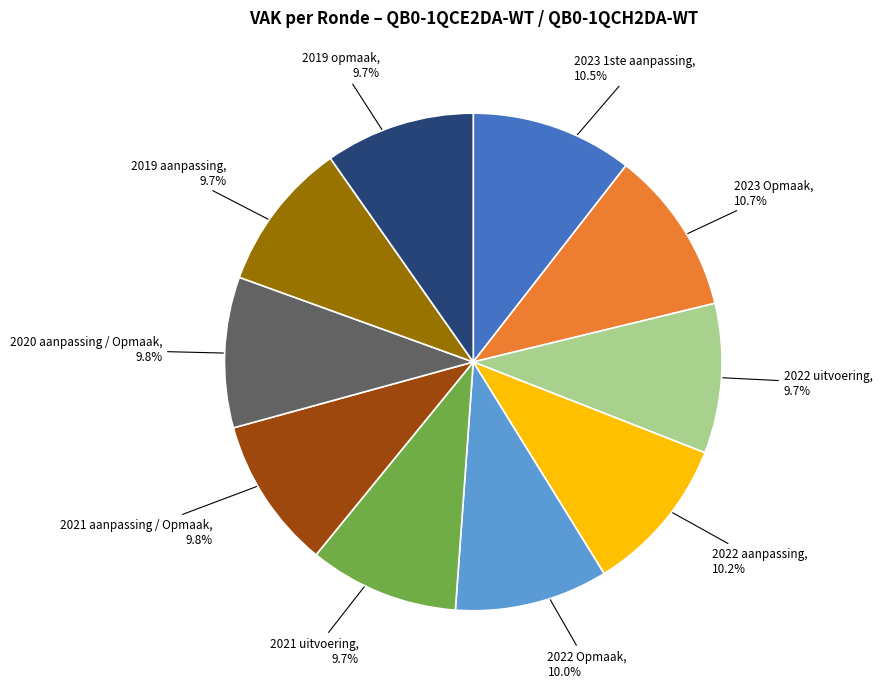

Combined, do 2022 aanpassing and 2019 aanpassing account for over 50%?

No